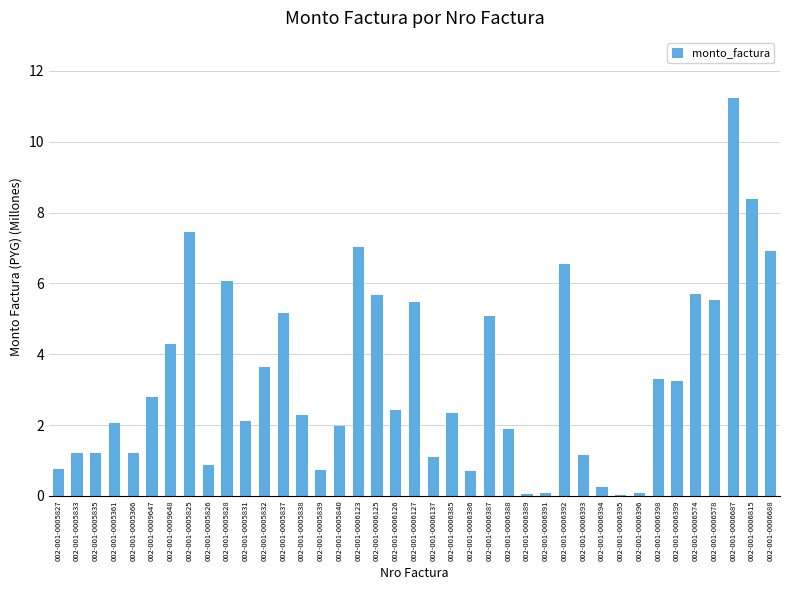

What is the sum of the values at 002-001-0009647 and 002-001-0006123?

9.8